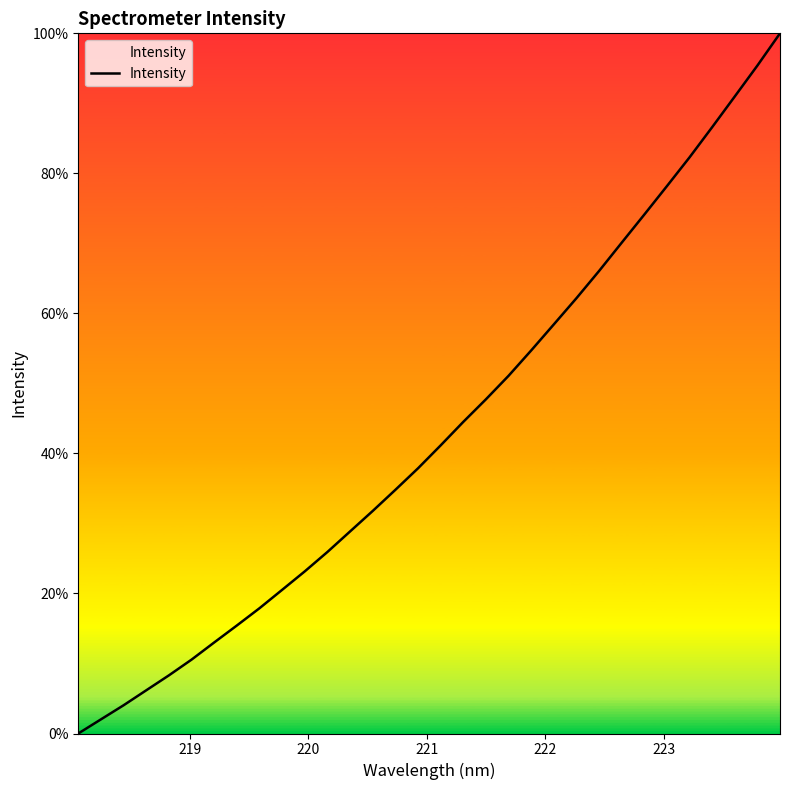

What is the difference between the maximum and minimum values?

100.0